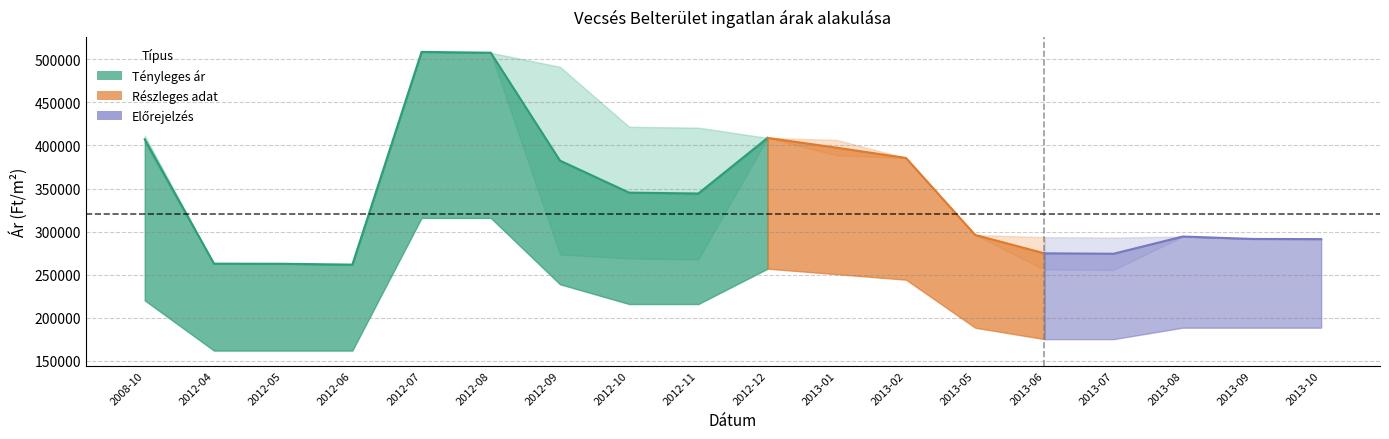

At which category is the sum across all series the highest?

2012-07